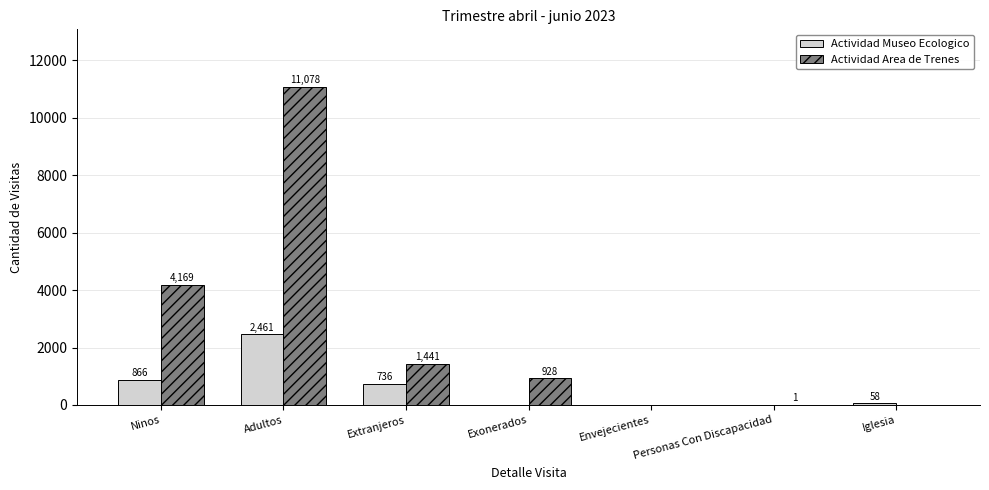

Are the bars grouped side by side (vs. stacked)?

Yes